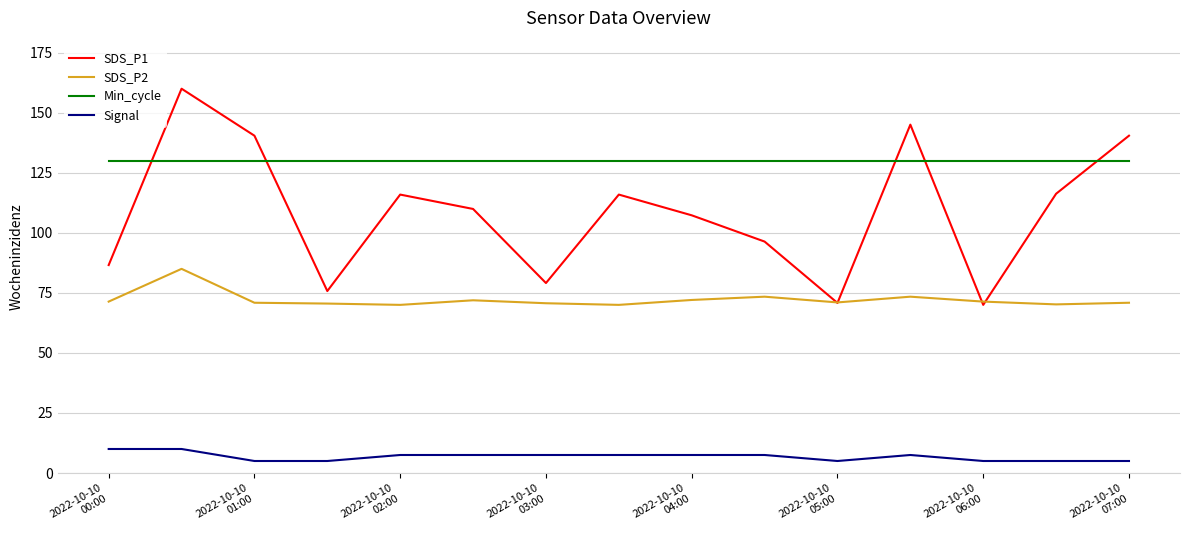

How many lines are shown in the chart?

4